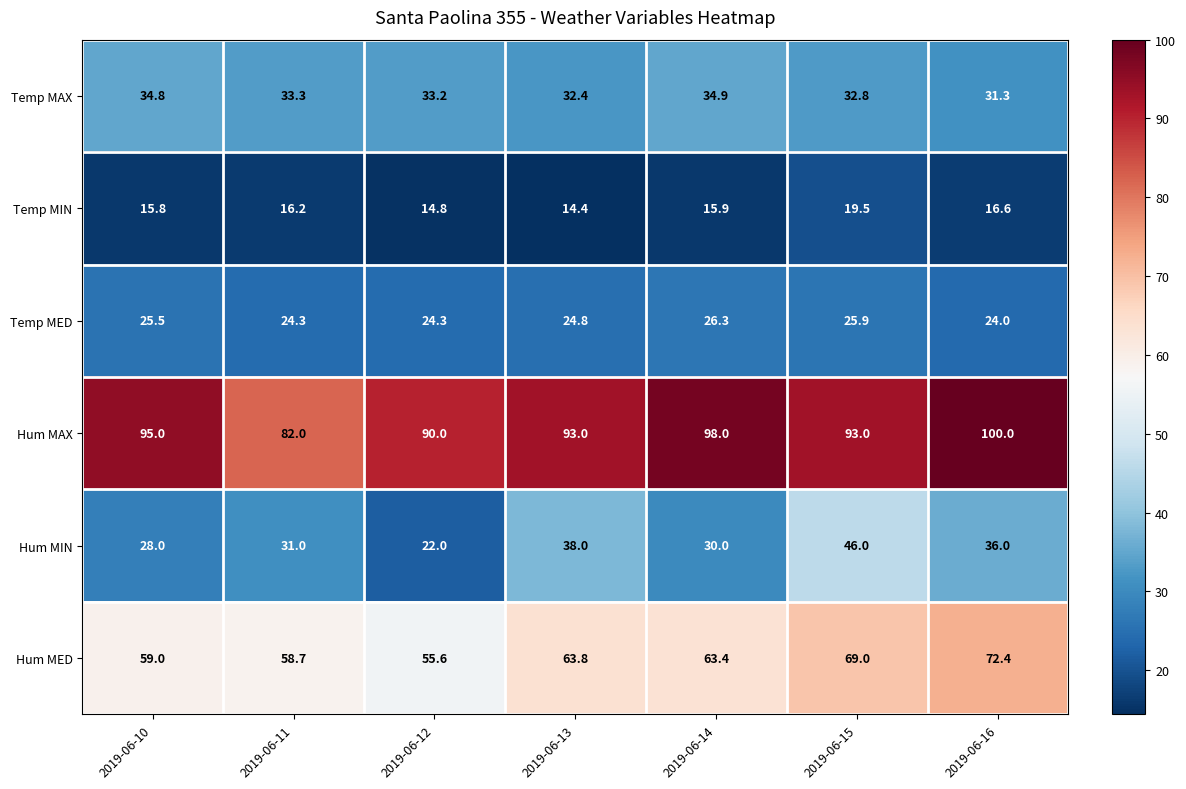

The value of Temp MED at 2019-06-15 is 14.1. True or false?

False